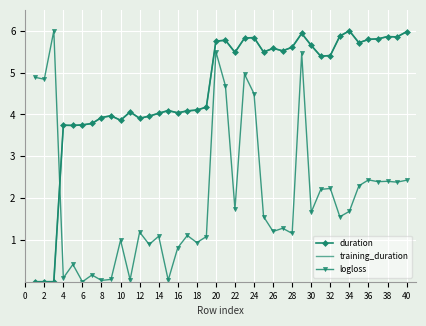

What is the maximum value shown in the chart?

6.0